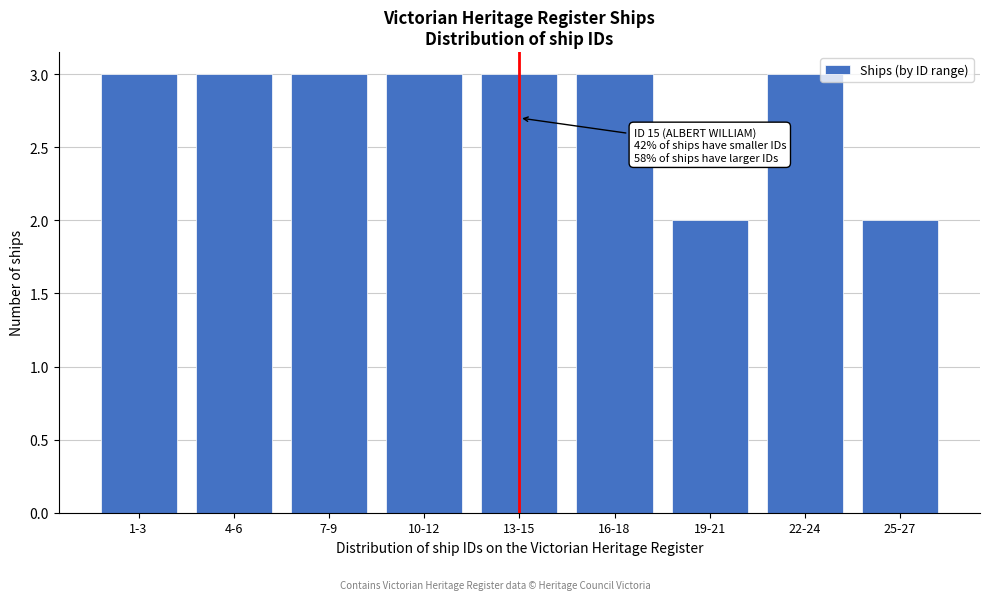

Reading left to right, transcribe all the data shown in this chart.

1-3=3	4-6=3	7-9=3	10-12=3	13-15=3	16-18=3	19-21=2	22-24=3	25-27=2